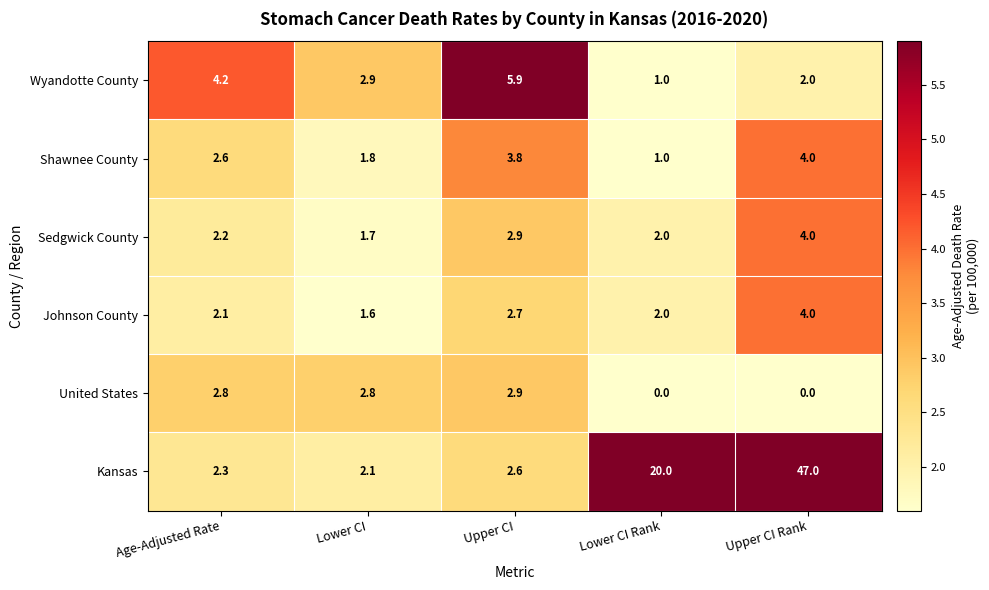

Which label corresponds to the largest value in the chart?

Upper CI Rank